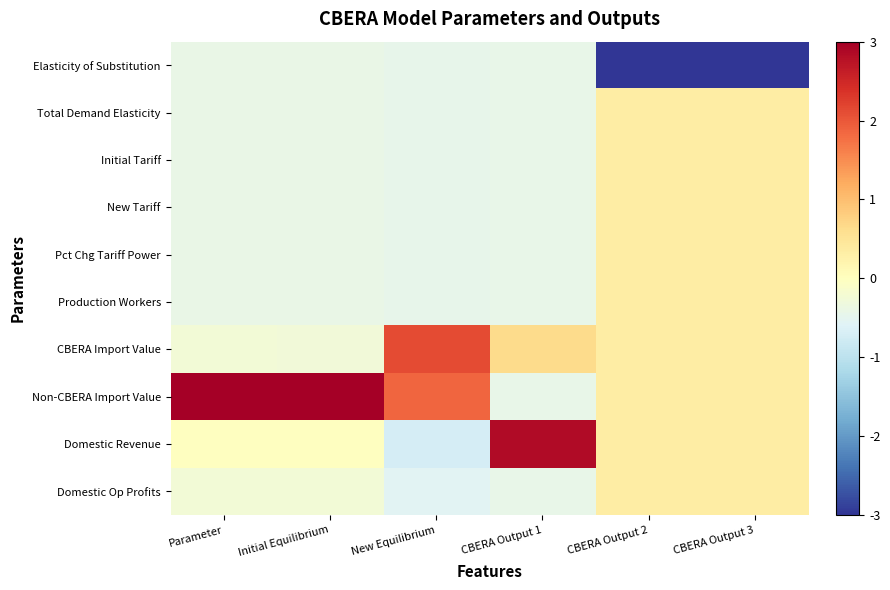

At CBERA Output 1, list the series in order from largest to smallest.

Domestic Revenue, CBERA Import Value, Elasticity of Substitution, Total Demand Elasticity, Initial Tariff, New Tariff, Pct Chg Tariff Power, Production Workers, Non-CBERA Import Value, Domestic Op Profits